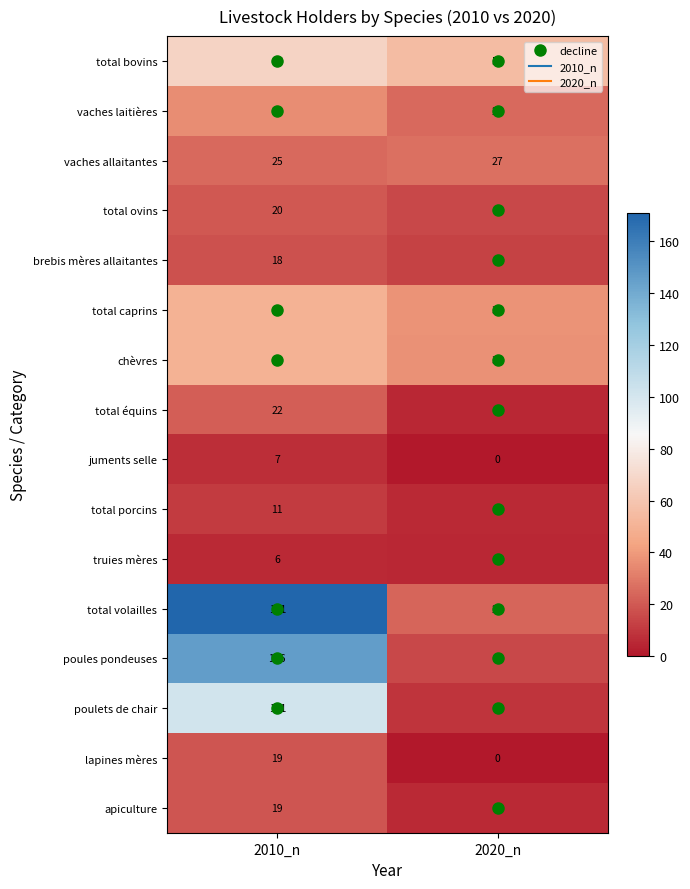

What is the difference between the total porcins values at 2020_n and 2010_n?

5